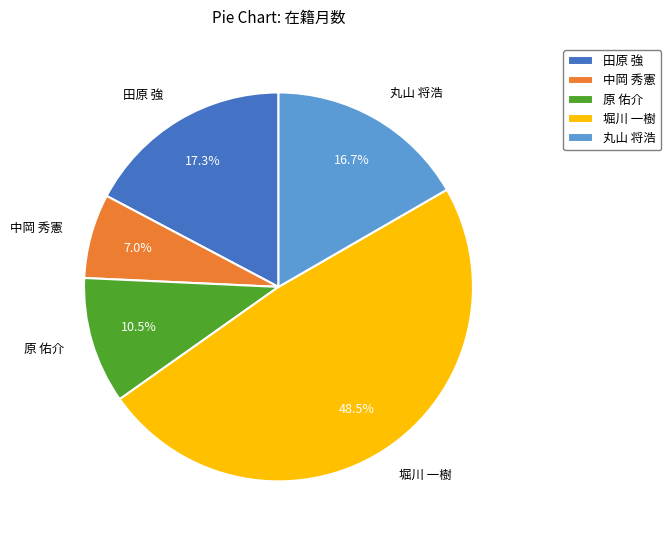

To the nearest percent, what is the average slice percentage?

20%